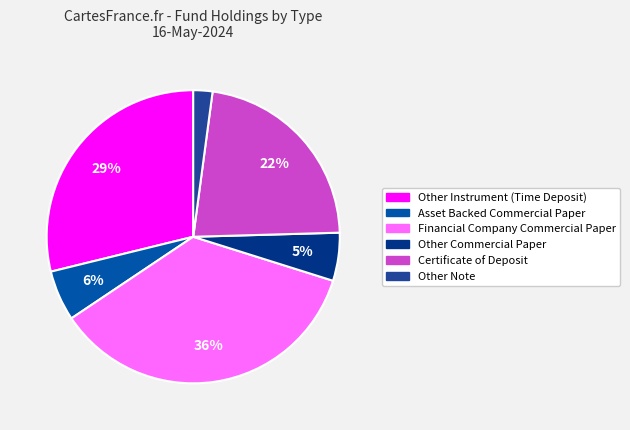

Which category has the biggest portion of the pie?

Financial Company Commercial Paper